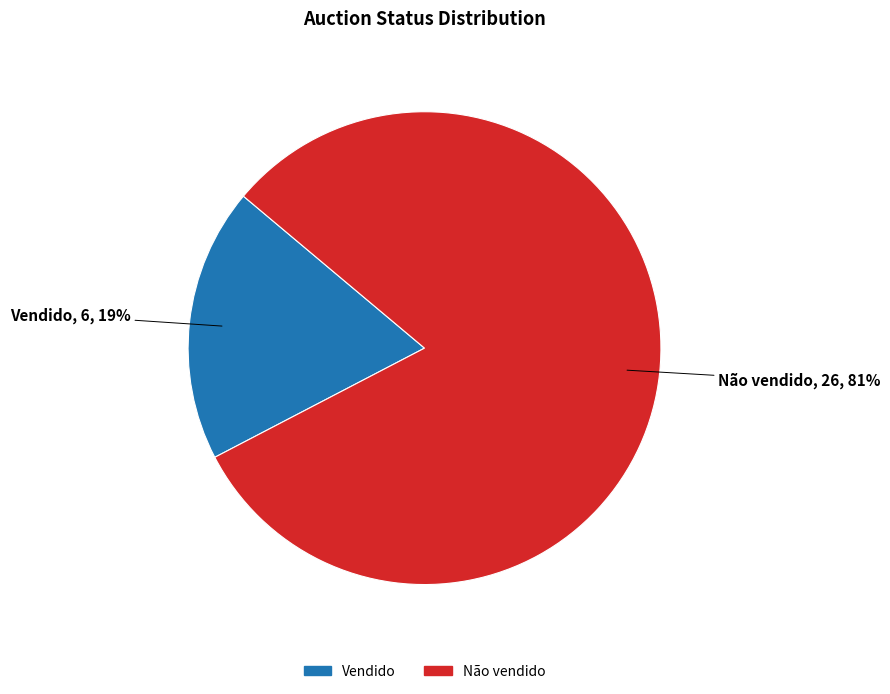

To the nearest percent, what is the difference between the Não vendido and Vendido slice percentages?

62%